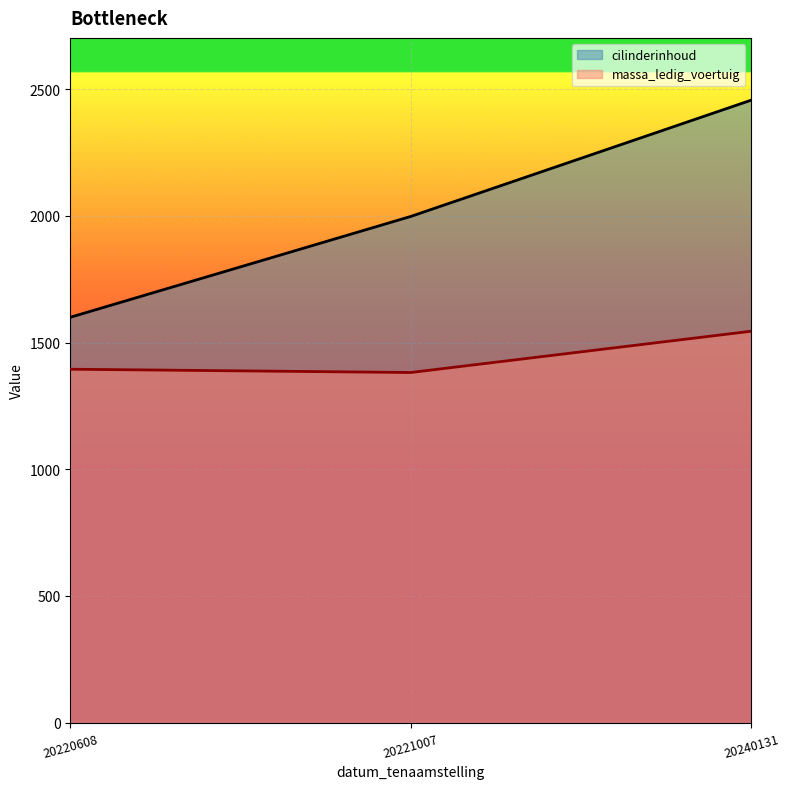

What is the spread (max minus min) of values at 20240131?

912